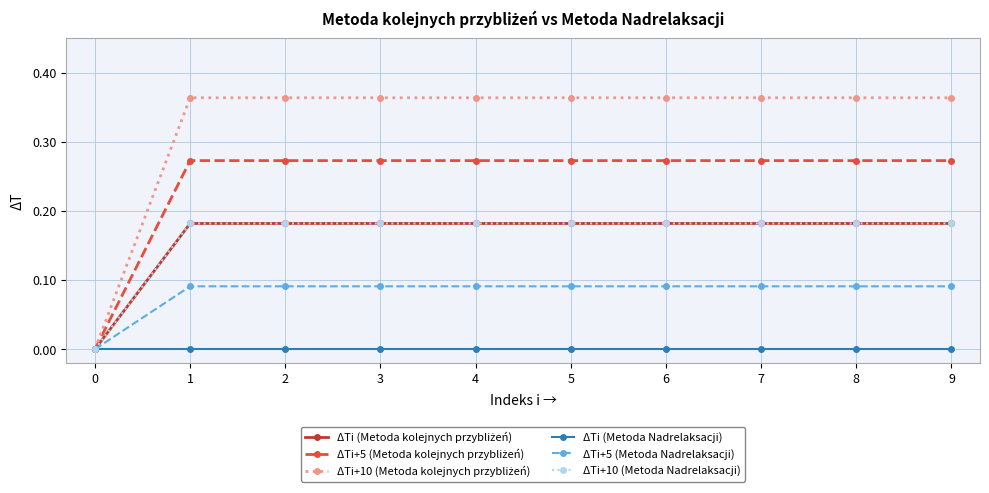

Is this an area chart (filled region under the line)?

No